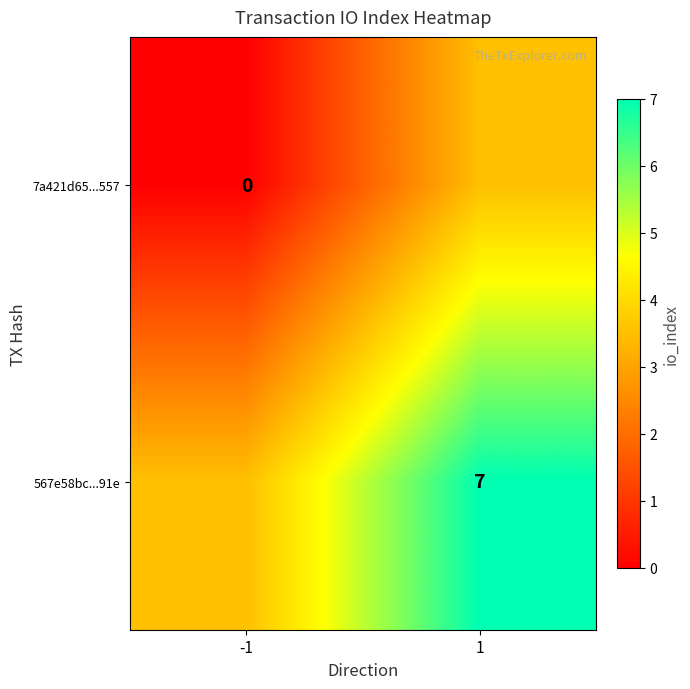

The value of 567e58bc...91e at 1 is 7.0. True or false?

True